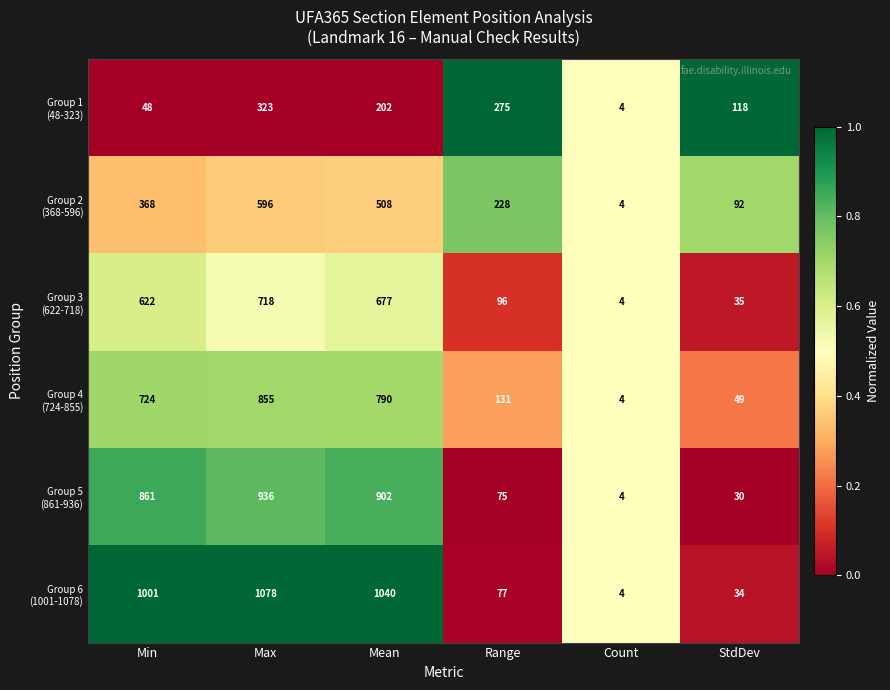

At which category is the sum across all series the highest?

Max